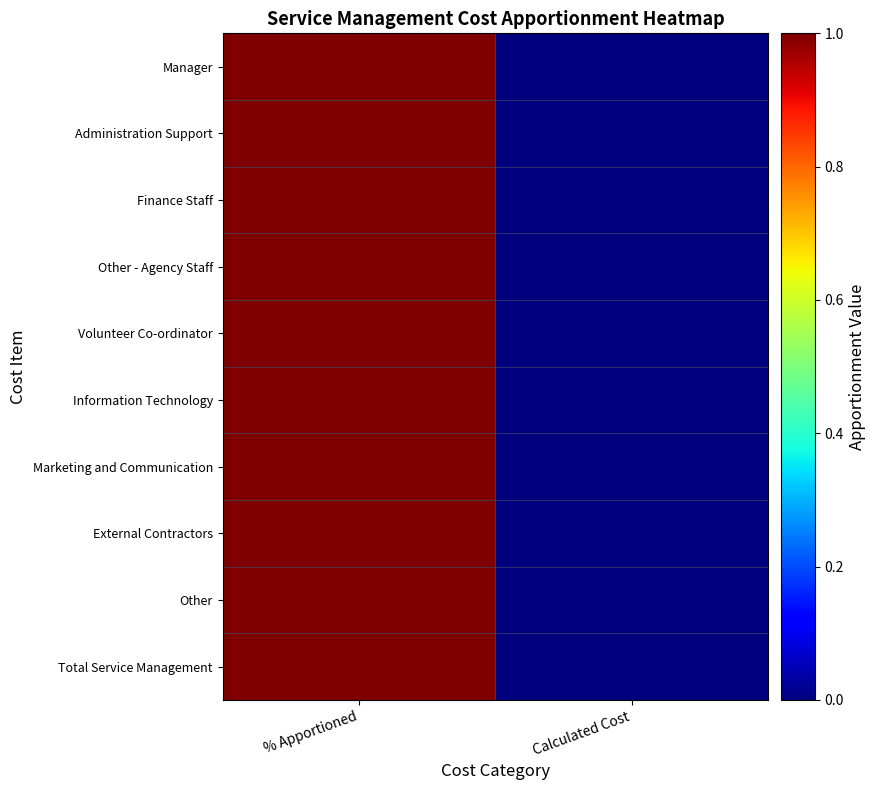

At which category does the chart reach its minimum across all series?

Calculated Cost